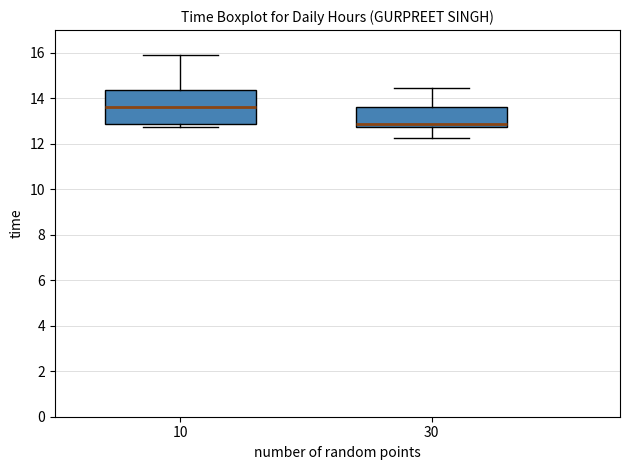

Where does the upper whisker of the box at x = 10 end on the y-axis? The values are not printed on the chart, so give them approximately, as read against the axis.

16.0